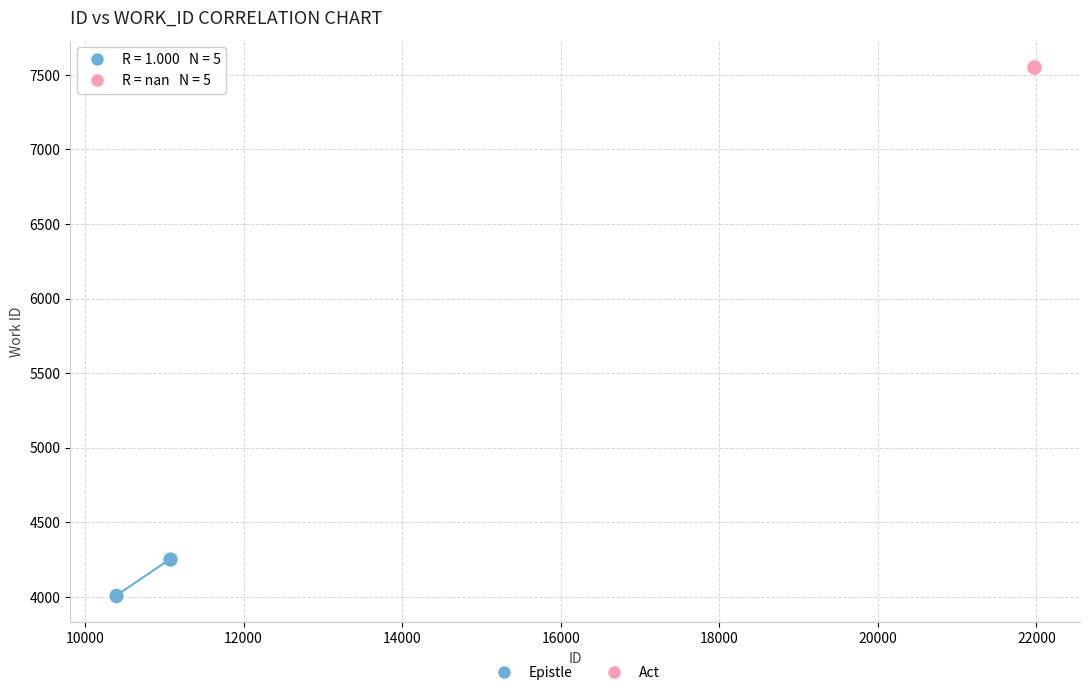

Which series reaches the maximum Y coordinate?

Act